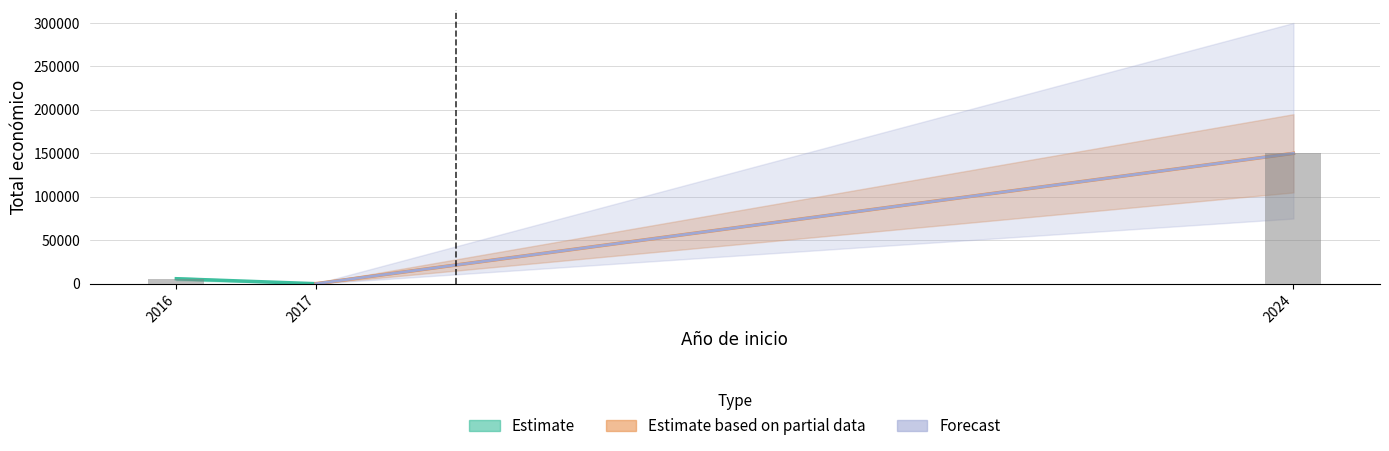

What is the change in value from 2017 to 2024?

+150000